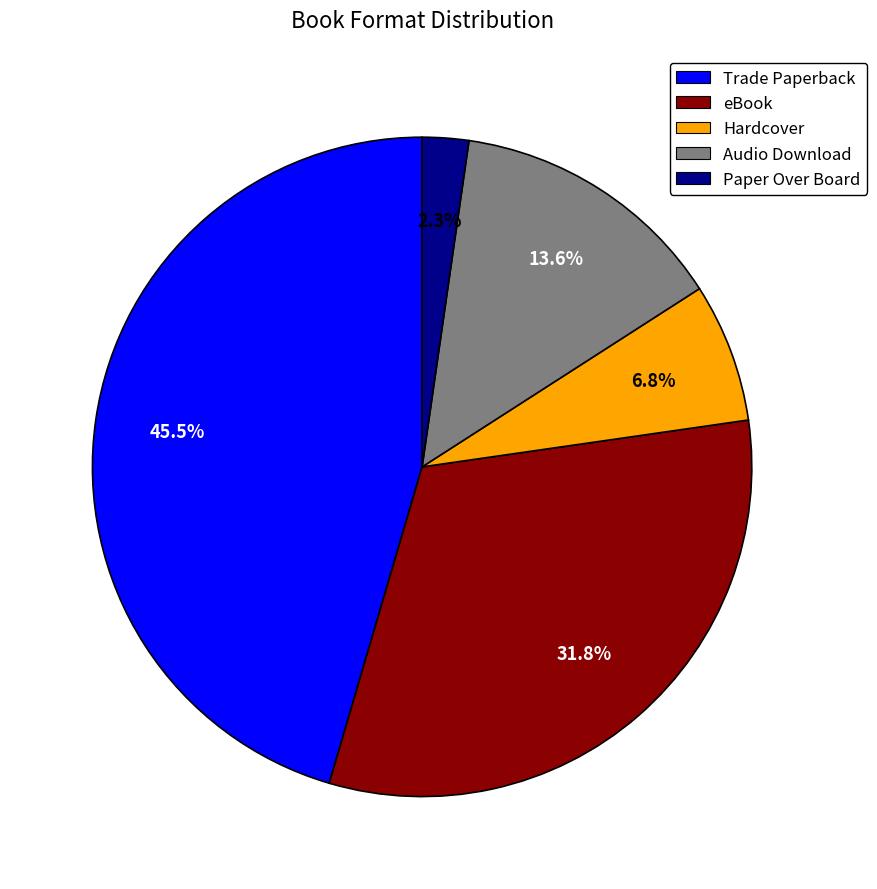

Count the number of slices in the pie.

5